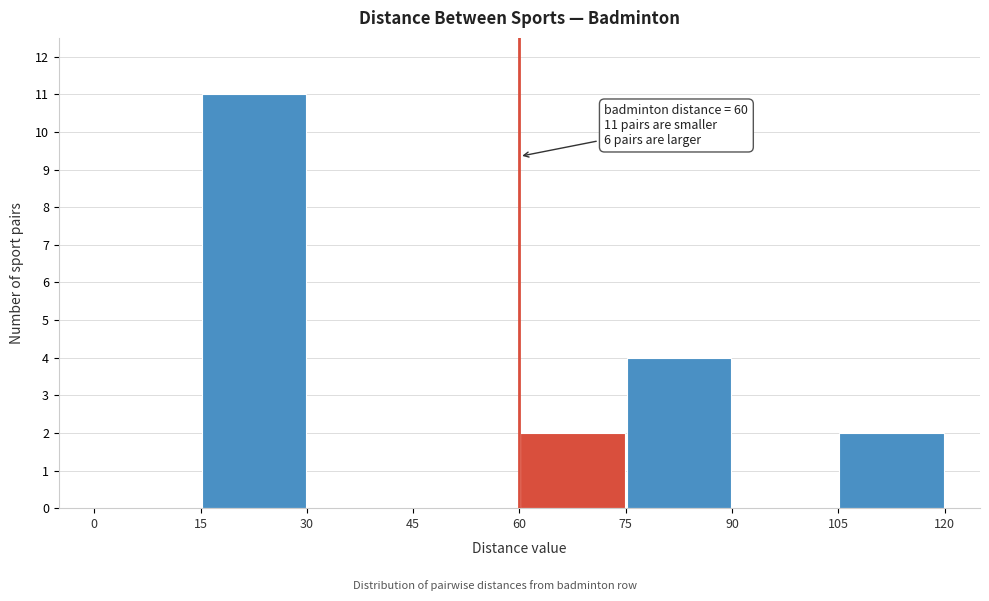

Over which range of the x-axis is the bar tallest?

15 to 30